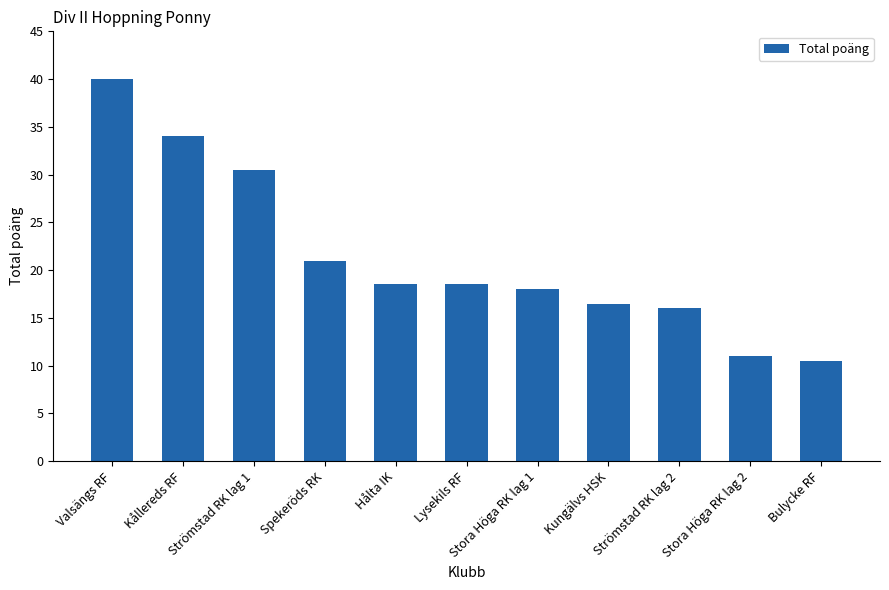

What is the label of the 5th bar from the left?

Hålta IK